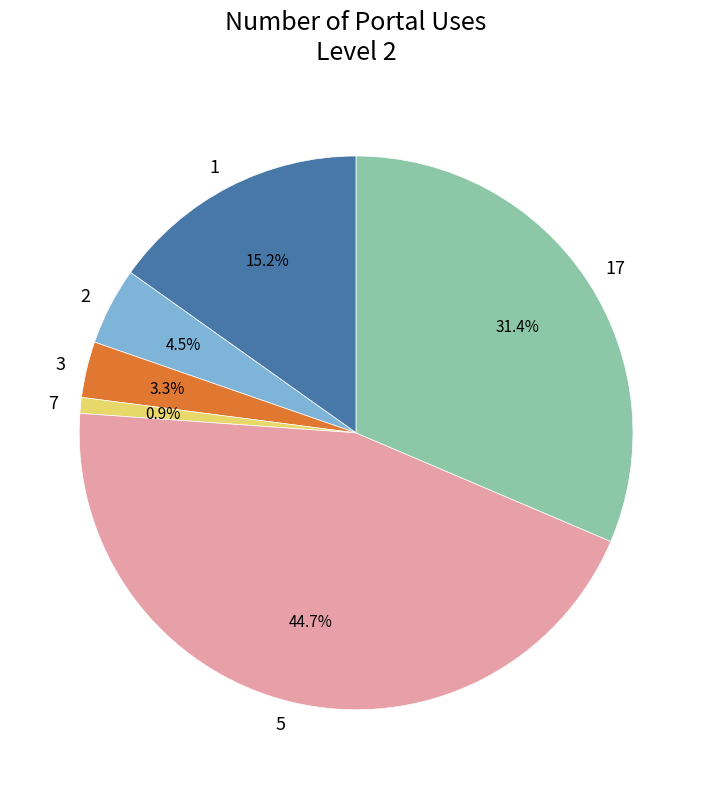

How many segments does this pie chart have?

6